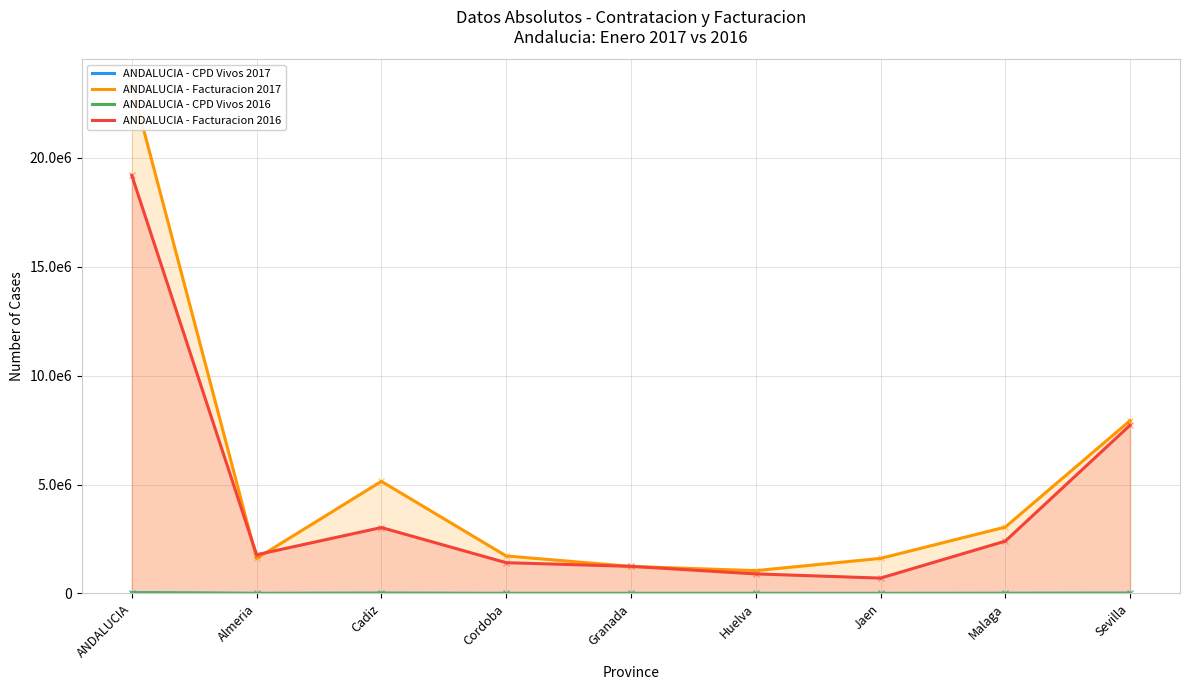

True or false: ANDALUCIA - CPD Vivos 2016 and ANDALUCIA - Facturacion 2016 cross at least once.

False